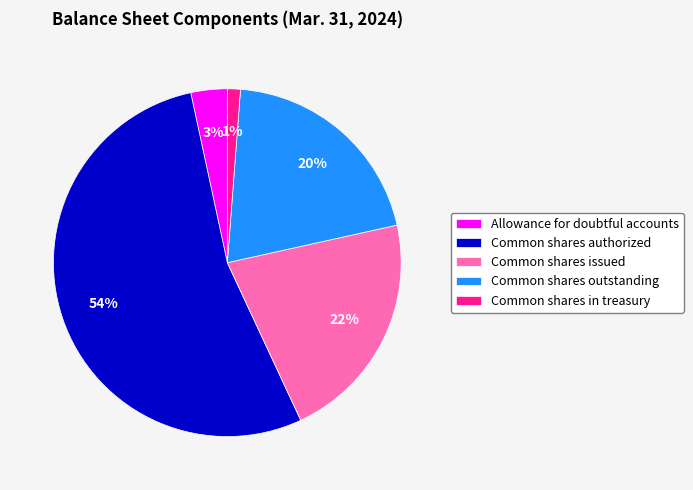

Rank the categories by value from highest to lowest.

Common shares authorized, Common shares issued, Common shares outstanding, Allowance for doubtful accounts, Common shares in treasury